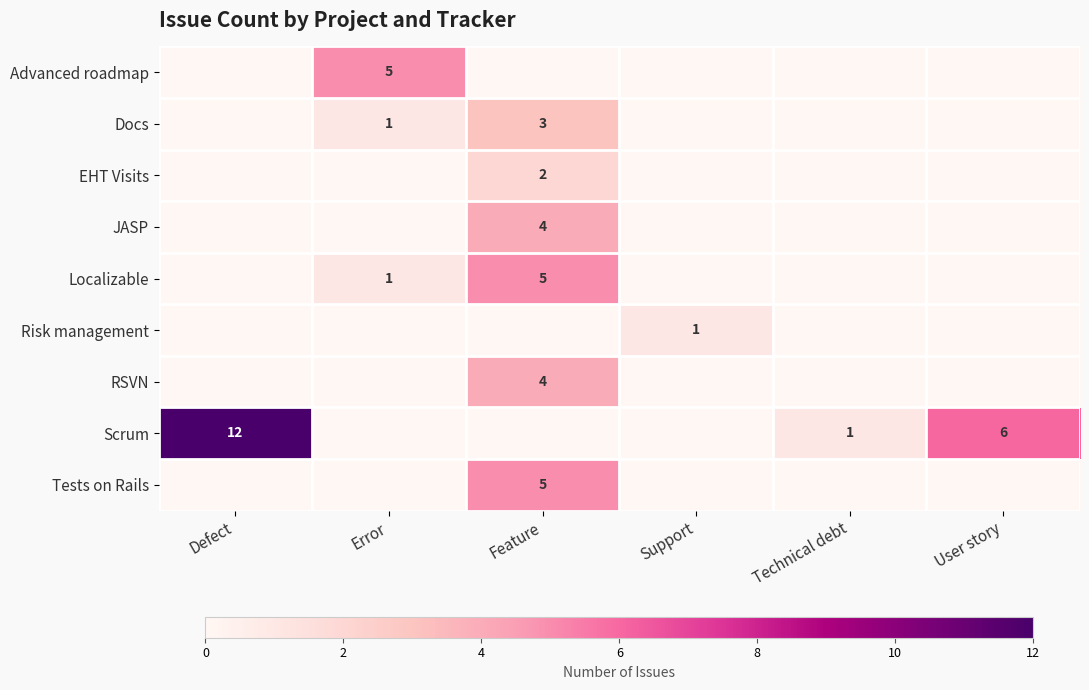

The Localizable series shows 5 at Feature. True or false?

True